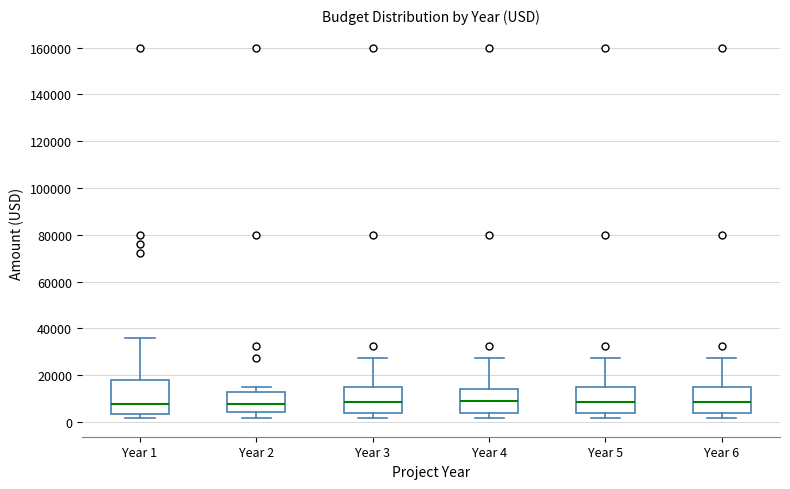

Where does the upper whisker of the box for Year 6 end on the y-axis? The values are not printed on the chart, so give them approximately, as read against the axis.

28000